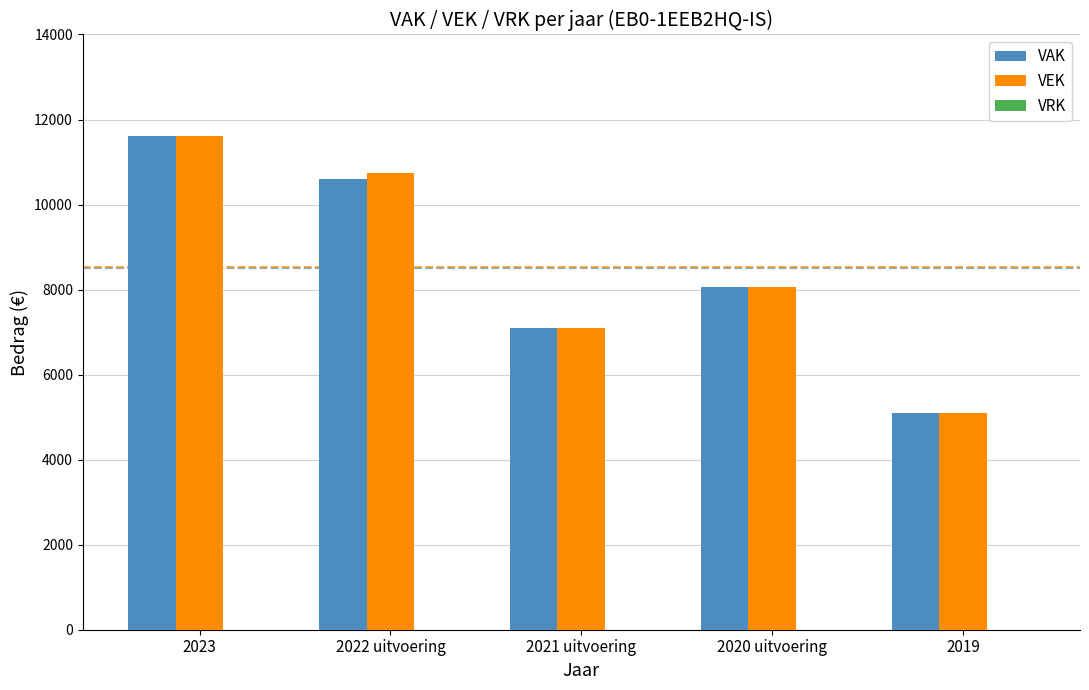

Rank the series at 2022 uitvoering from lowest to highest value.

VAK, VEK